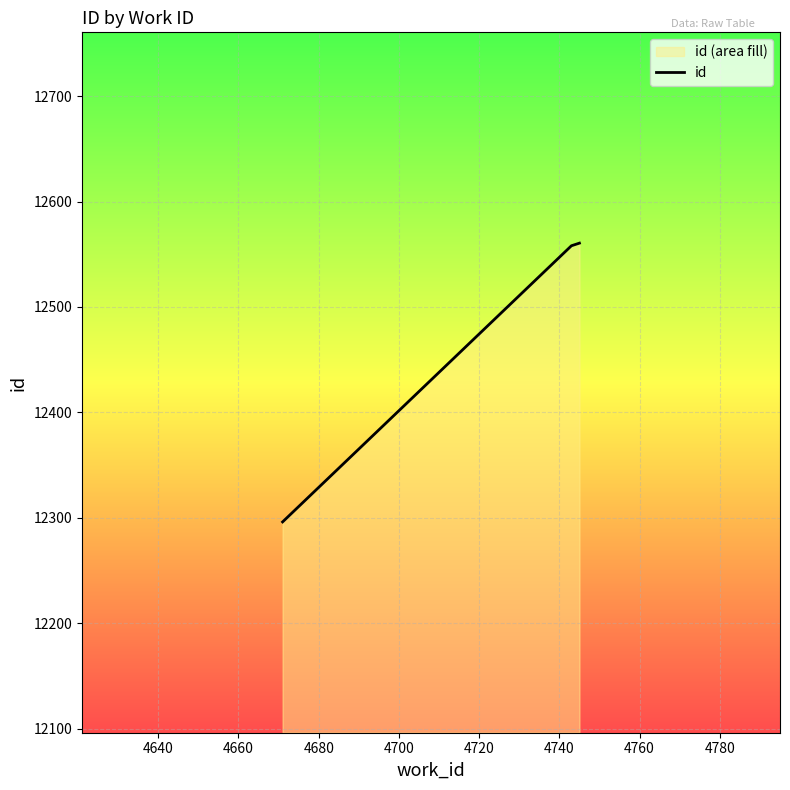

Does the chart display data point markers on the line(s)?

No